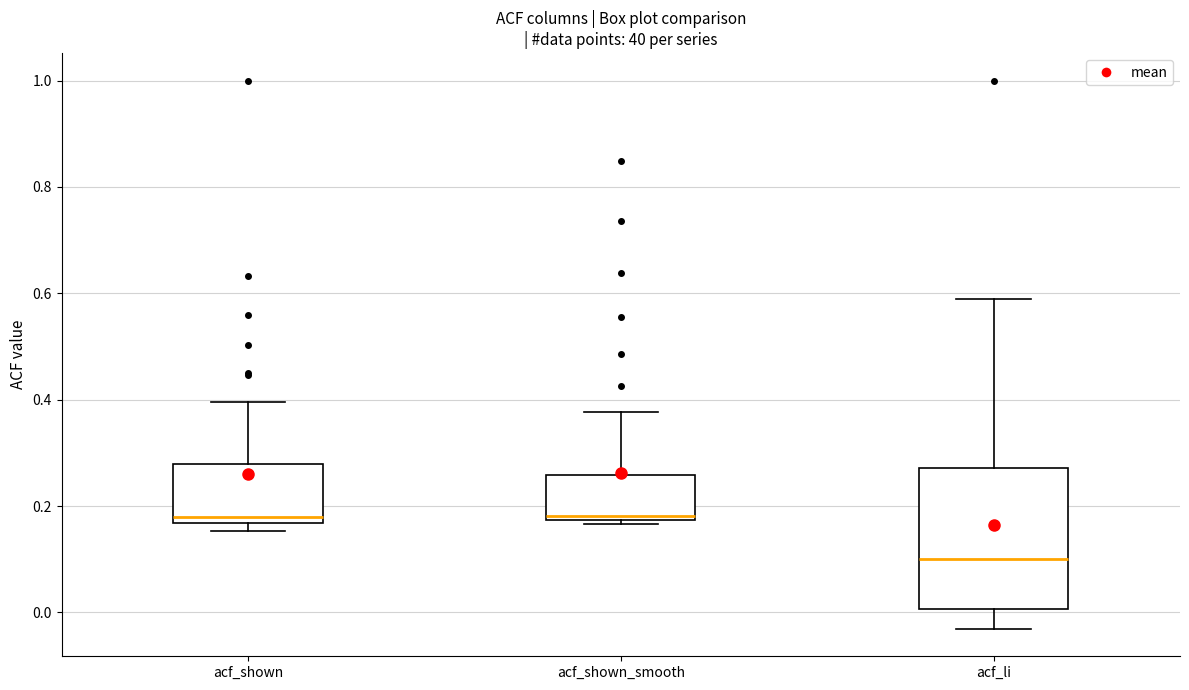

Reading left to right, read every box against the y-axis: the position of its median line, the range the box covers, and the ends of its whiskers. The values are not printed on the chart, so give them approximately, as read against the axis.

acf_shown: median 0.18, box 0.16 to 0.28, whiskers 0.16 (just below the box's lower edge) to 0.40
acf_shown_smooth: median 0.18 (just above the box's lower edge), box 0.18 to 0.26, whiskers 0.16 to 0.38
acf_li: median 0.10, box 0.00 to 0.28, whiskers -0.04 to 0.60